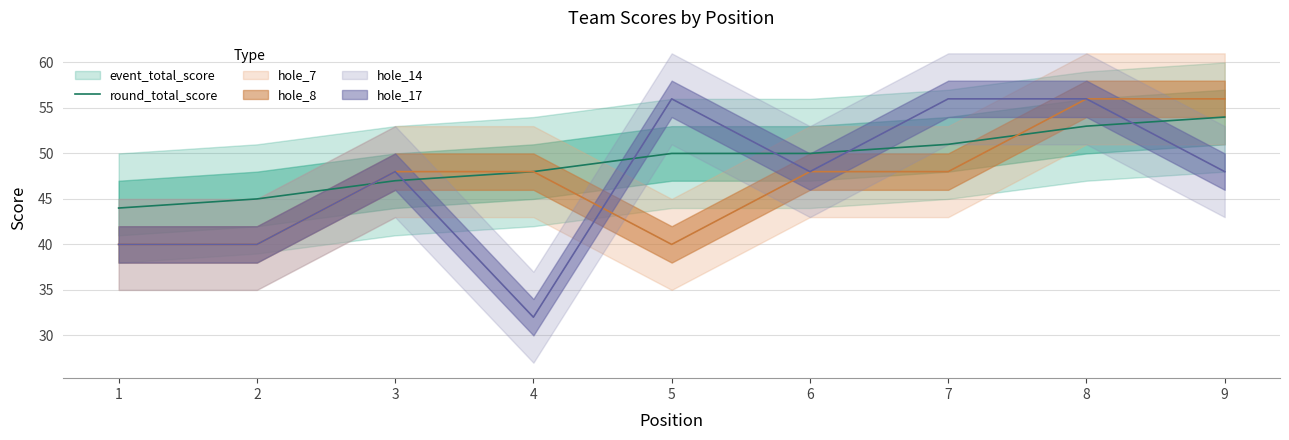

Approximately how many times larger is the value at 6 compared to 2?

1.1